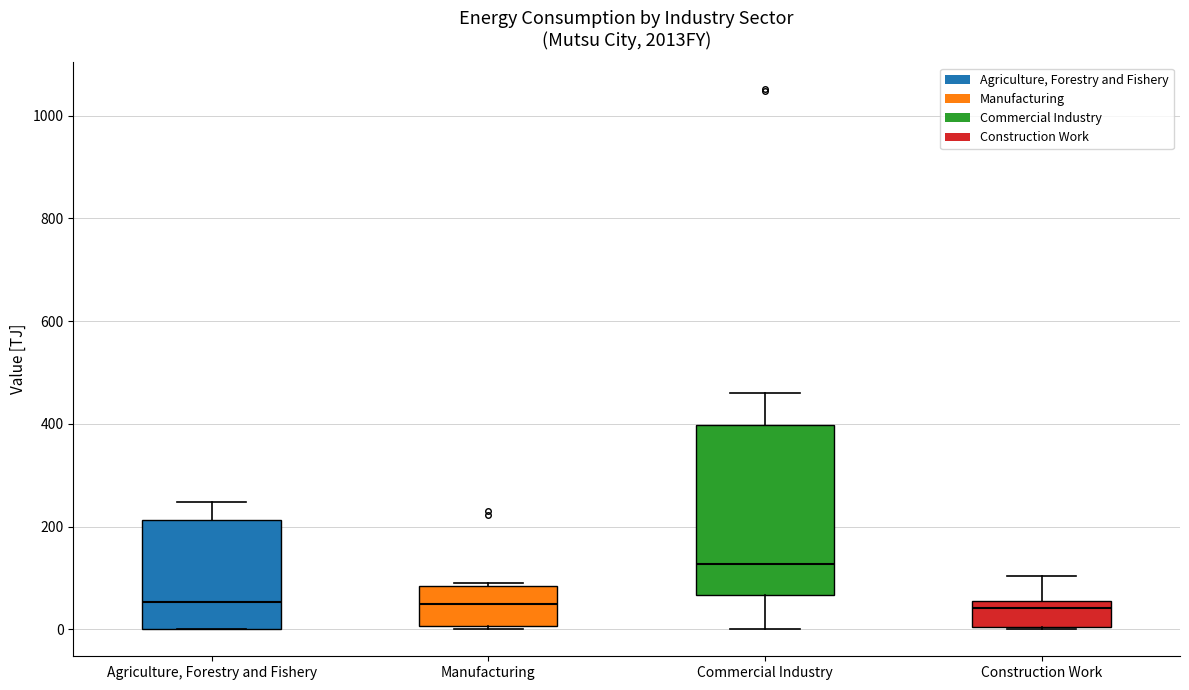

Where is the upper edge of the box for Manufacturing on the y-axis? The values are not printed on the chart, so give them approximately, as read against the axis.

80